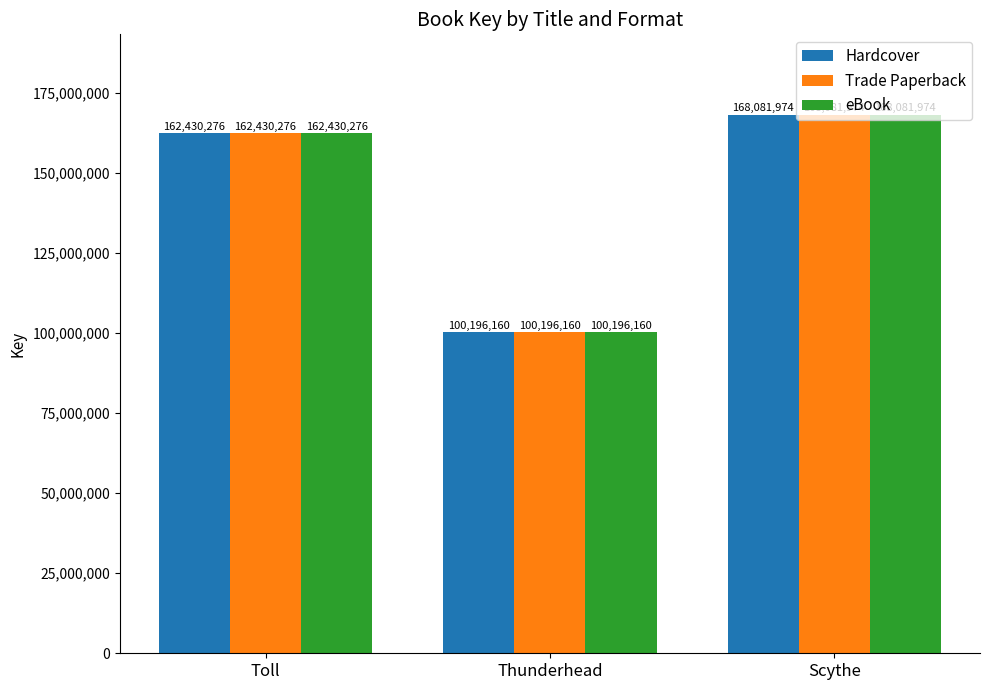

What is the value of the Trade Paperback bar at the 2nd from the left?

100196160